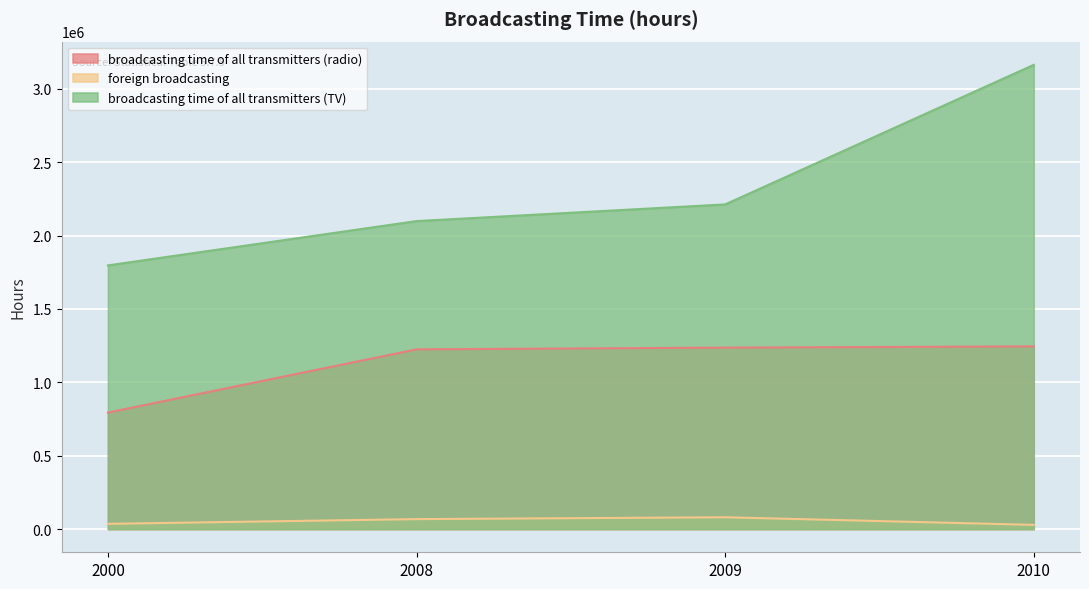

What is the total value across all series at 2000?

2626471